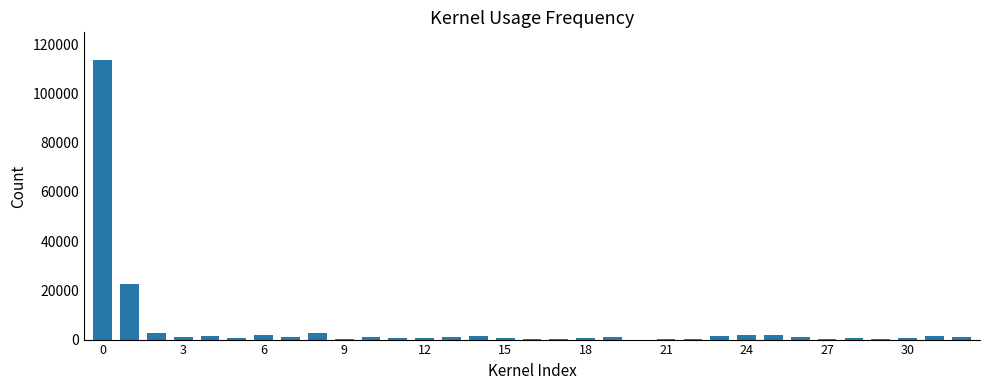

Are the bars grouped side by side (vs. stacked)?

No